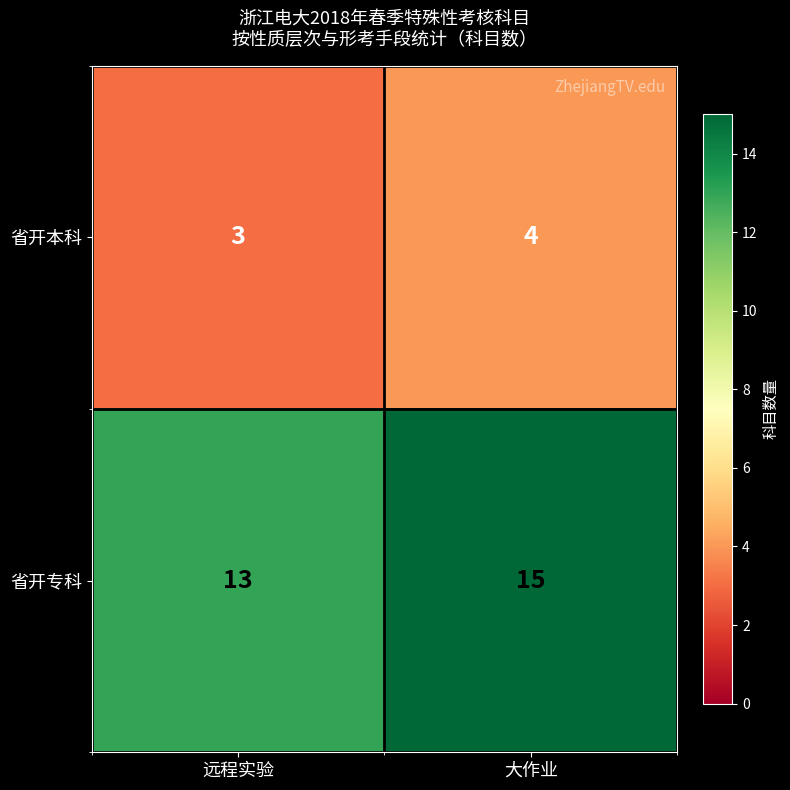

At how many categories does at least one series exceed 14?

1